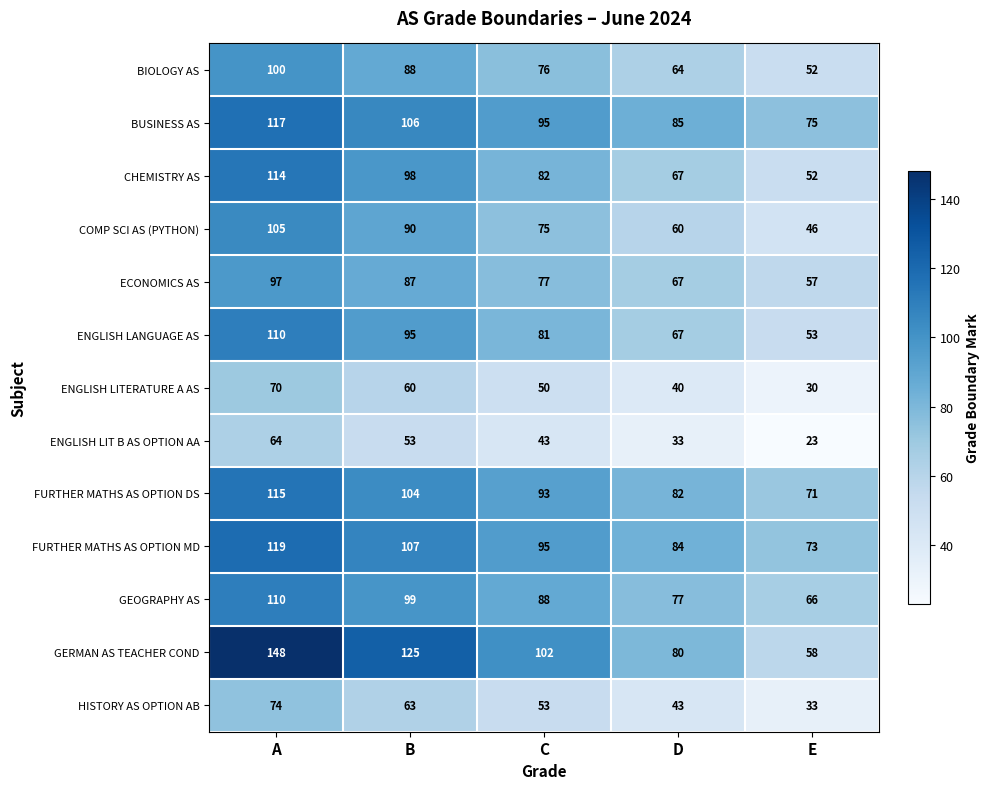

How many series are shown in this chart?

13